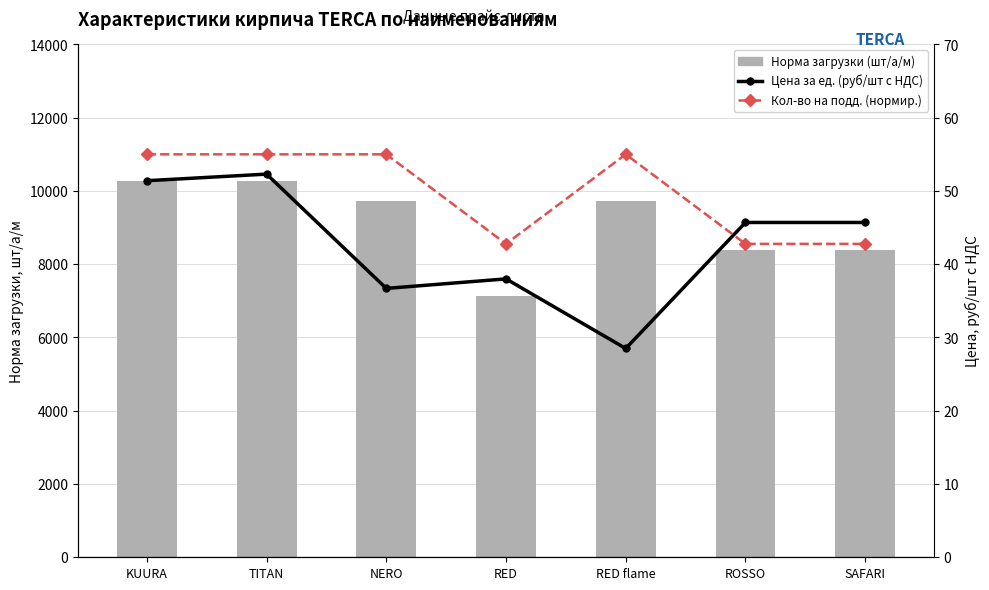

Which category has the lowest value across all series?

RED flame